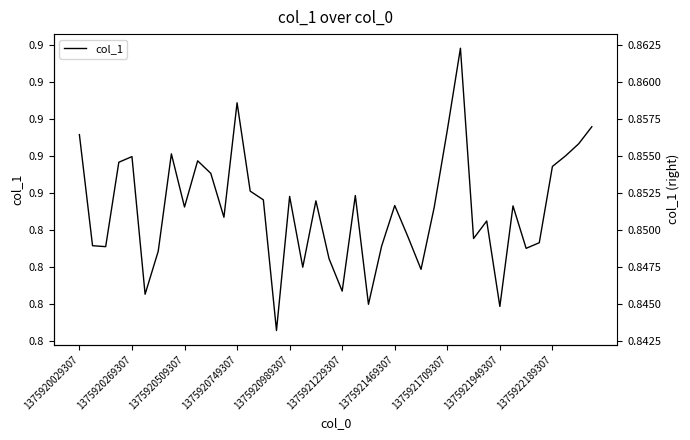

Between 21 and 31, which is larger?

21